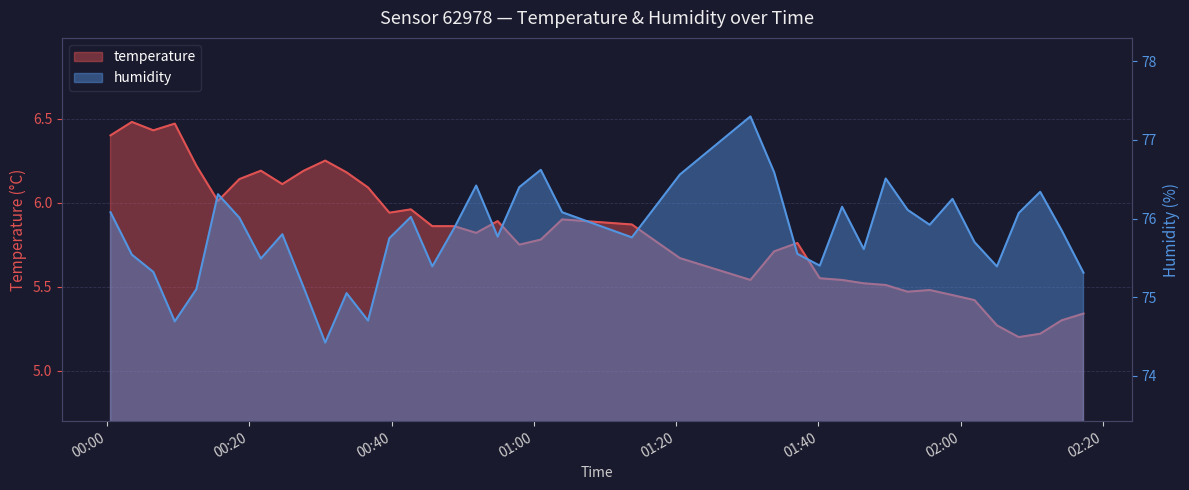

Is the value of temperature at 2022-10-16T00:24:38 greater than the value of humidity at 2022-10-16T00:45:43?

No